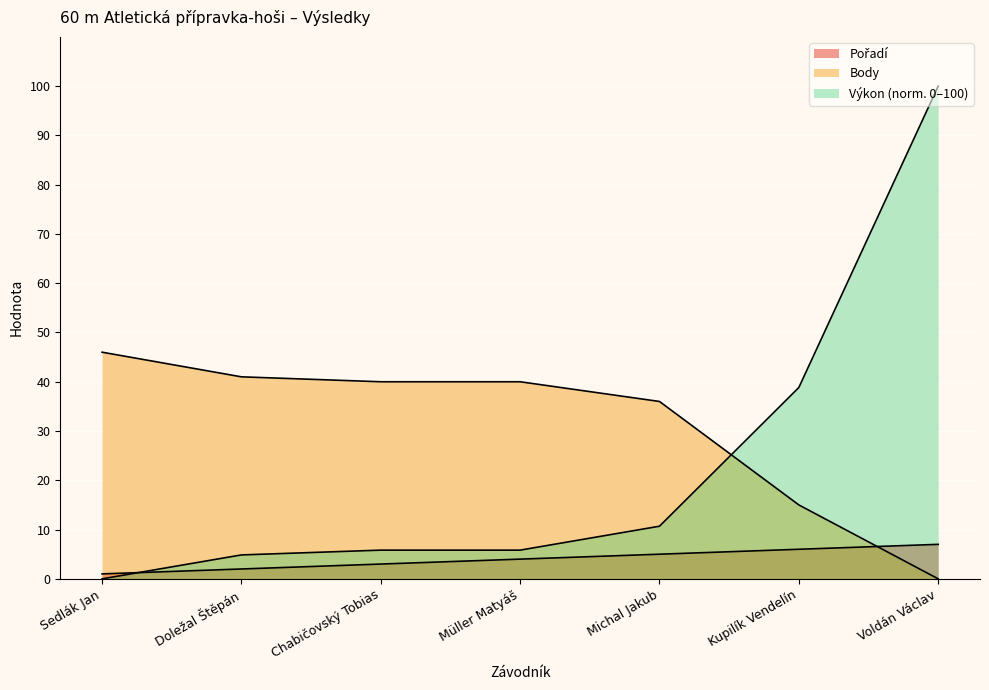

What is the maximum value for Výkon?

100.0